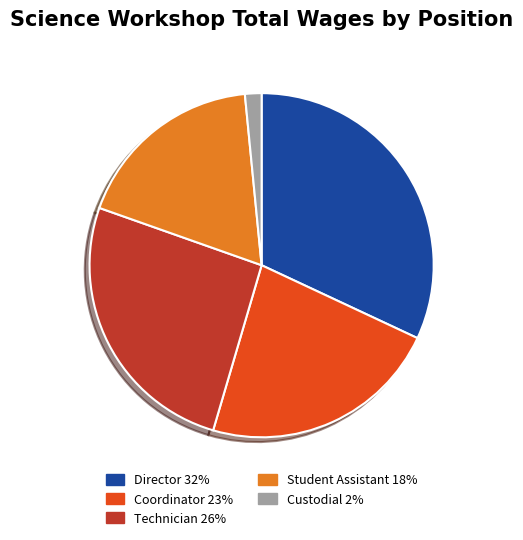

Is there any slice that represents more than half of the pie?

No